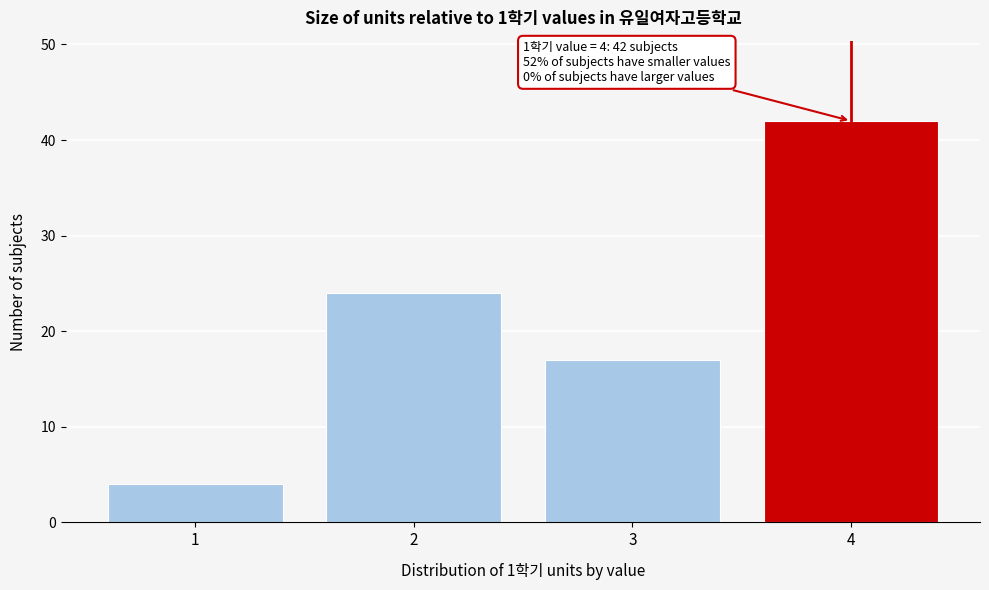

Reading left to right, list all the values displayed in this chart.

1=4	2=24	3=17	4=42